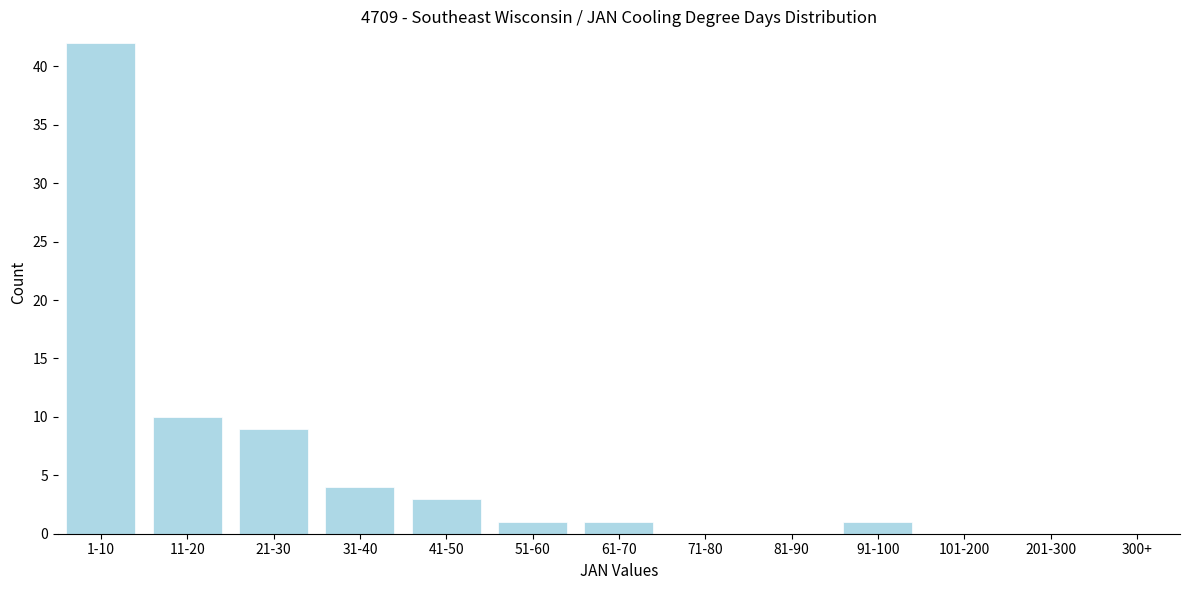

Reading left to right, list all the values displayed in this chart.

1-10=42	11-20=10	21-30=9	31-40=4	41-50=3	51-60=1	61-70=1	71-80=0	81-90=0	91-100=1	101-200=0	201-300=0	300+=0